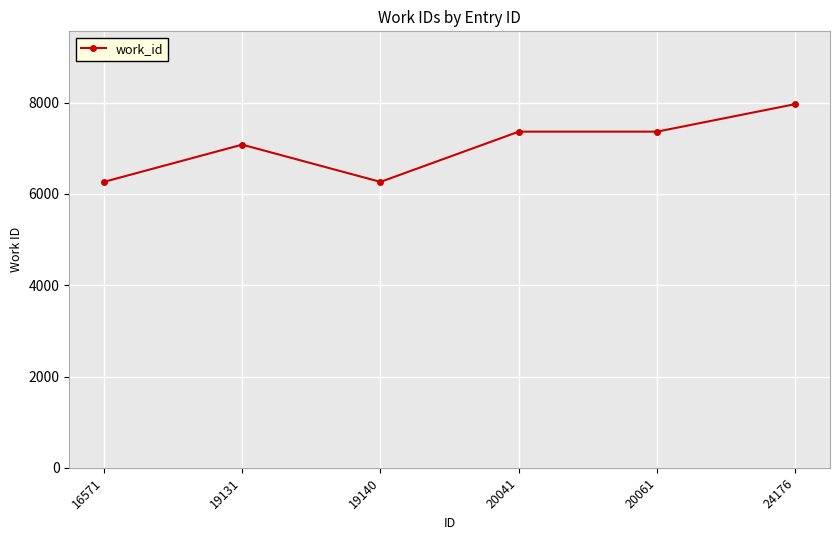

Approximately how many times larger is the value at 19131 compared to 20061?

1.0